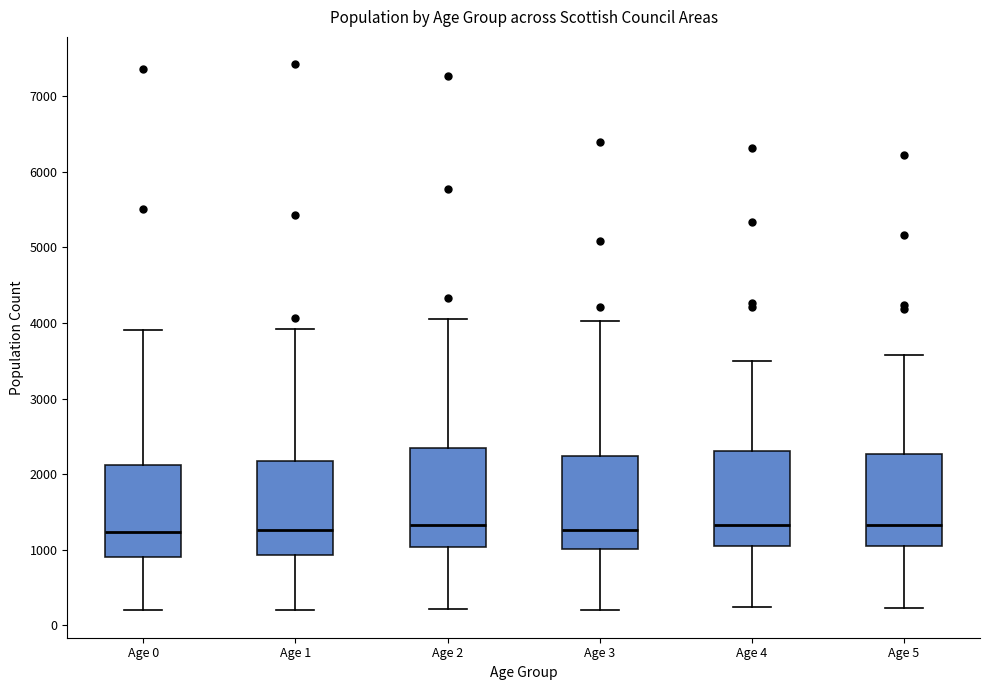

Reading left to right, read every box against the y-axis: the position of its median line, the range the box covers, and the ends of its whiskers. The values are not printed on the chart, so give them approximately, as read against the axis.

Age 0: median 1200, box 900 to 2100, whiskers 200 to 3900
Age 1: median 1300, box 900 to 2200, whiskers 200 to 3900
Age 2: median 1300, box 1000 to 2400, whiskers 200 to 4100
Age 3: median 1300, box 1000 to 2200, whiskers 200 to 4000
Age 4: median 1300, box 1000 to 2300, whiskers 200 to 3500
Age 5: median 1300, box 1000 to 2300, whiskers 200 to 3600